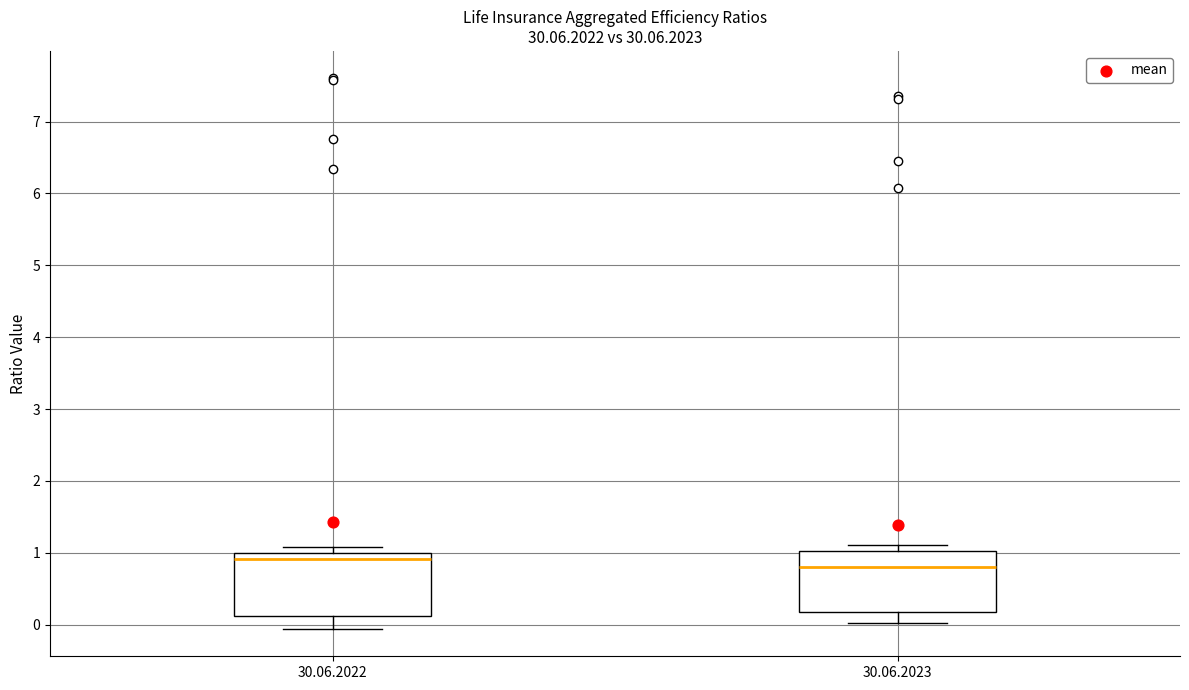

Reading left to right, transcribe this box plot: for each box, give where its median line is, the range the box spans, and where its two whiskers end, as read against the y-axis. The values are not printed on the chart, so give them approximately, as read against the axis.

30.06.2022: median 0.9, box 0.1 to 1.0, whiskers -0.1 to 1.1
30.06.2023: median 0.8, box 0.2 to 1.0, whiskers 0.0 to 1.1